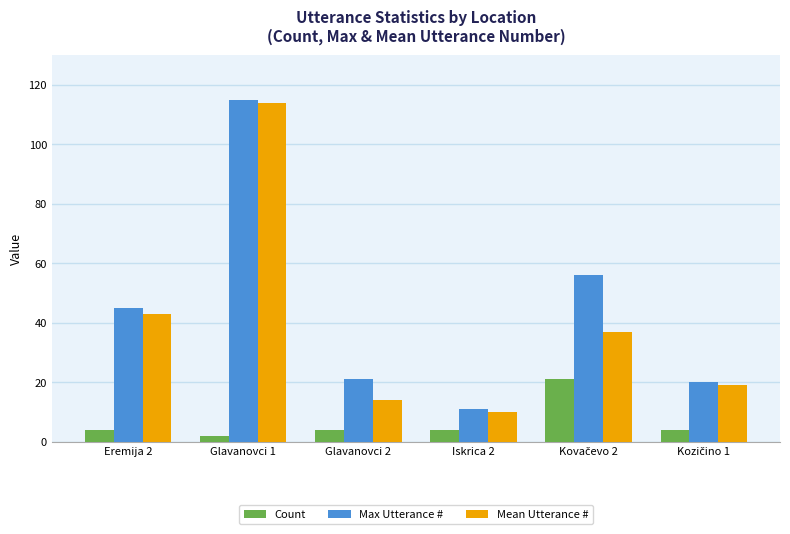

At which category is the sum across all series the highest?

Glavanovci 1